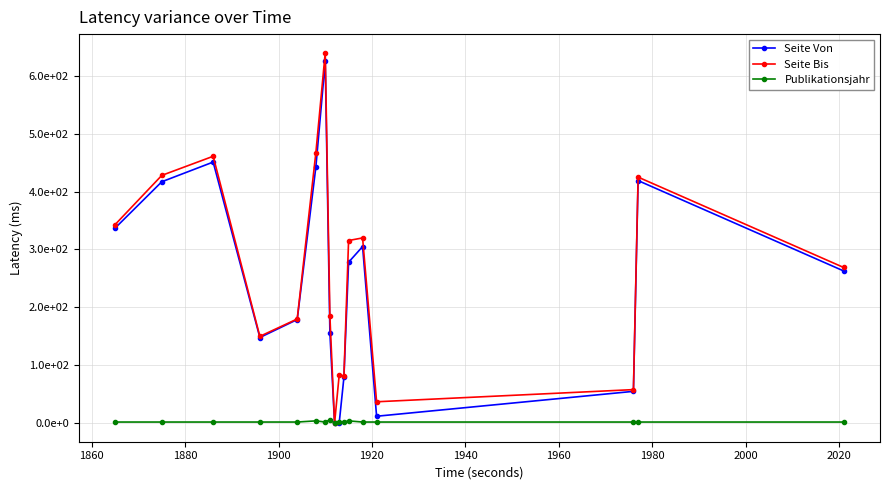

Does the chart have visible grid lines?

Yes